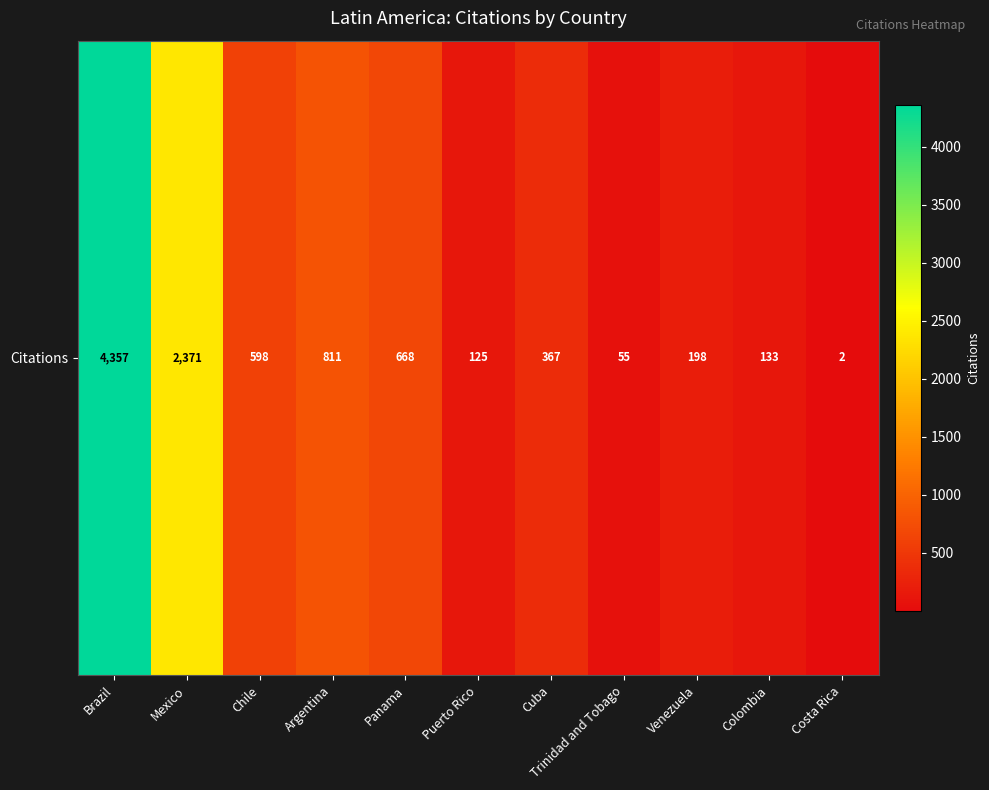

Rank the categories by value from highest to lowest.

Brazil, Mexico, Argentina, Panama, Chile, Cuba, Venezuela, Colombia, Puerto Rico, Trinidad and Tobago, Costa Rica